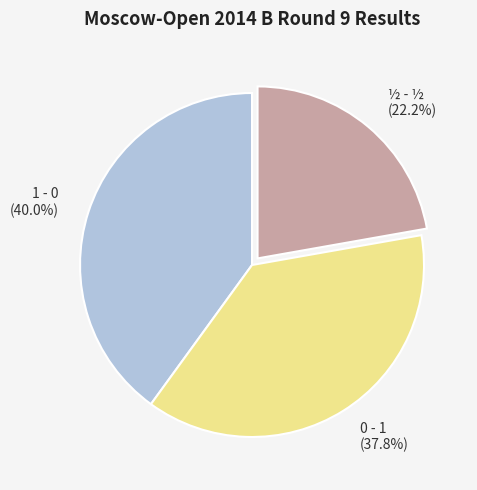

What is the ratio of the value at ½ - ½ to the value at 1 - 0?

0.6